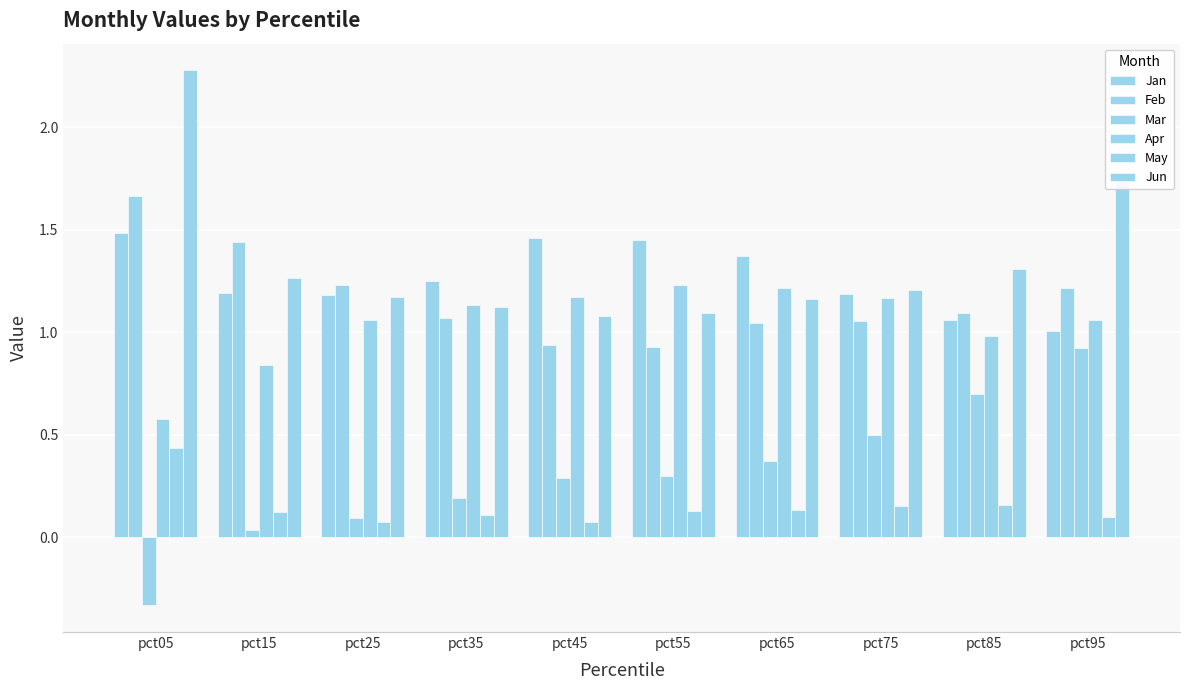

Reading left to right, list all the values displayed in this chart.

Jan: 1.5	1.2	1.2	1.3	1.5	1.4	1.4	1.2	1.1	1.0
Feb: 1.7	1.4	1.2	1.1	0.9	0.9	1.0	1.1	1.1	1.2
Mar: -0.3	0.0	0.1	0.2	0.3	0.3	0.4	0.5	0.7	0.9
Apr: 0.6	0.8	1.1	1.1	1.2	1.2	1.2	1.2	1.0	1.1
May: 0.4	0.1	0.1	0.1	0.1	0.1	0.1	0.2	0.2	0.1
Jun: 2.3	1.3	1.2	1.1	1.1	1.1	1.2	1.2	1.3	1.8